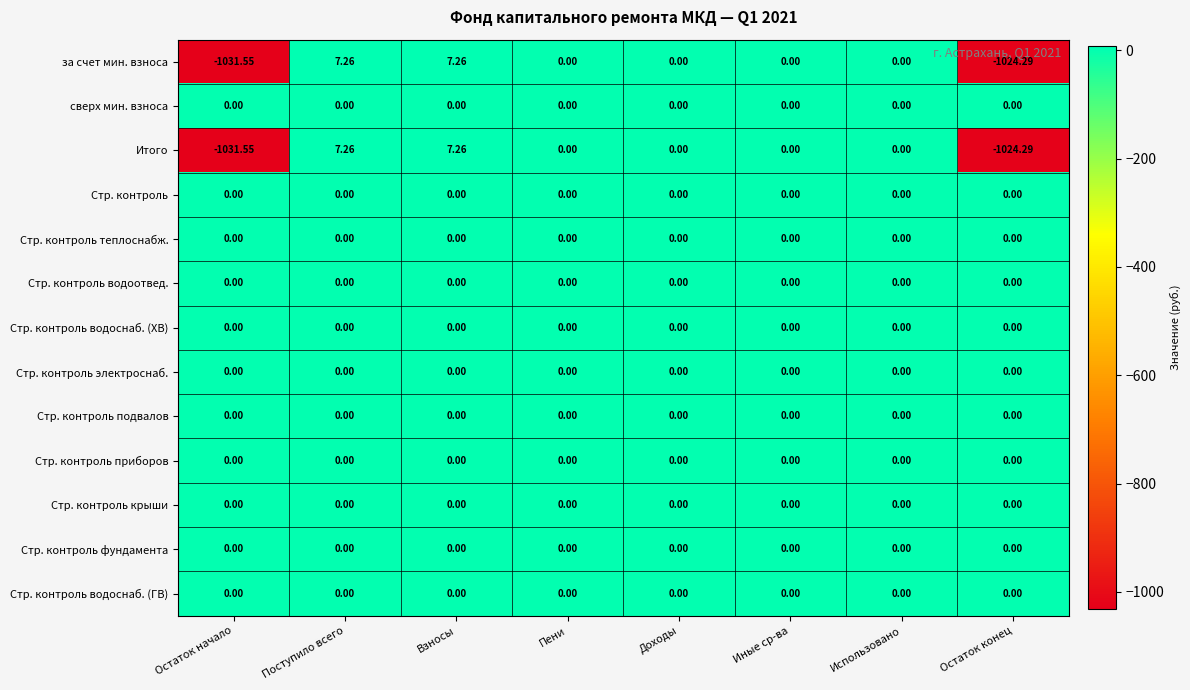

At which category does the chart reach its minimum across all series?

Остаток начало